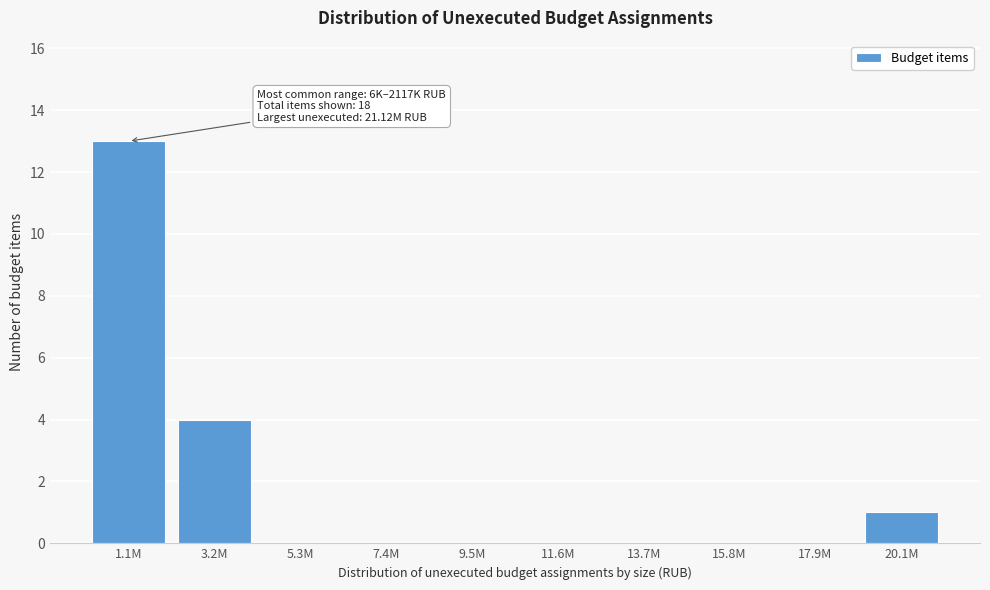

Reading right to left, extract all data points from this chart.

20.1M=1	17.9M=0	15.8M=0	13.7M=0	11.6M=0	9.5M=0	7.4M=0	5.3M=0	3.2M=4	1.1M=13